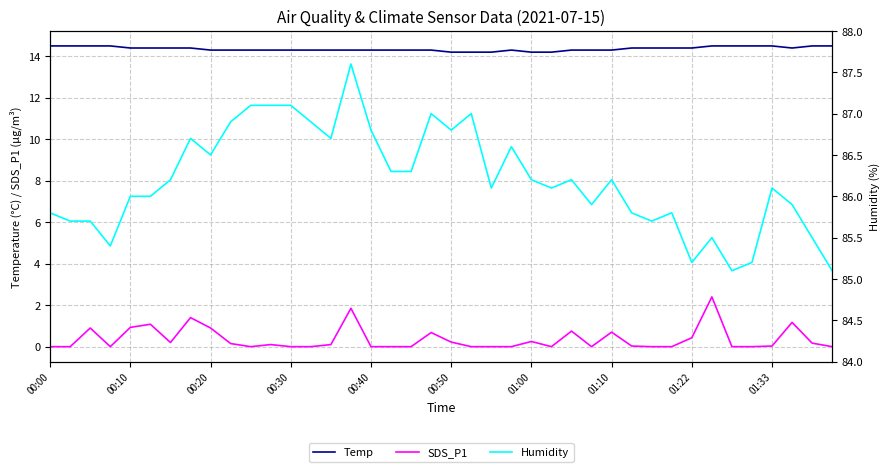

Which series has the largest total across all categories?

Humidity